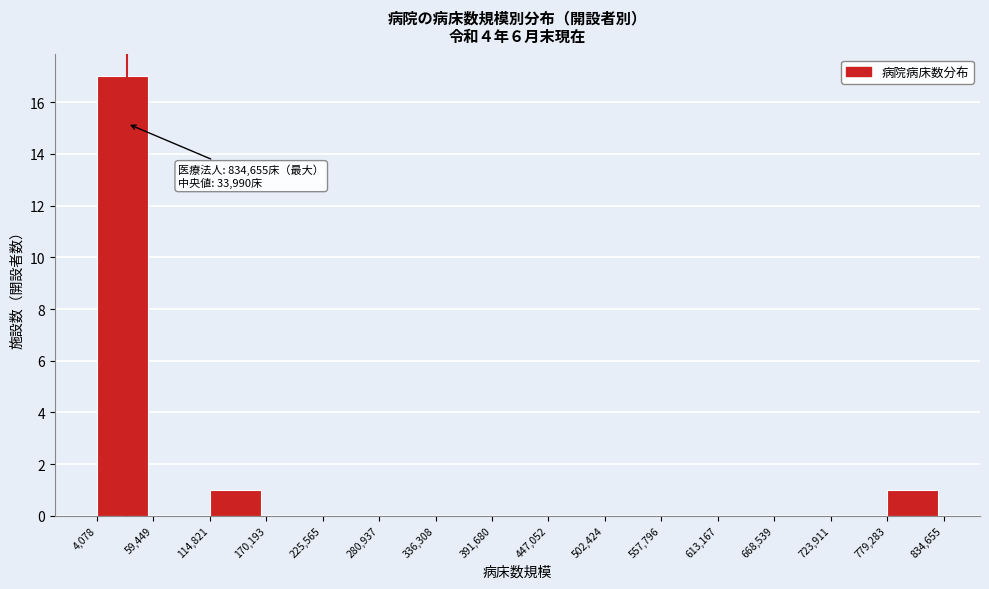

Which range on the x-axis has the tallest bar?

4,078 to 59,449